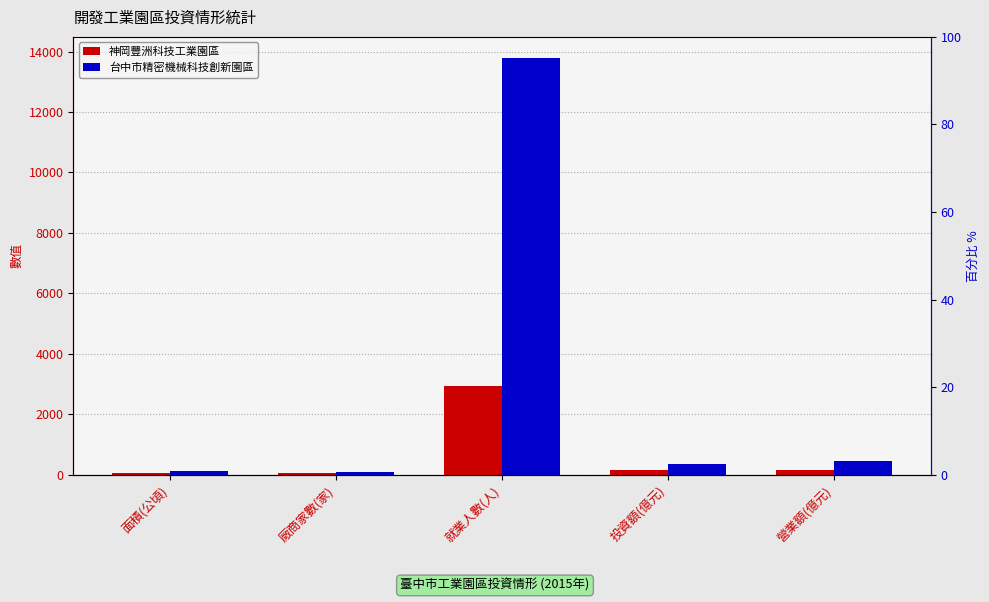

Are the bars horizontal?

No